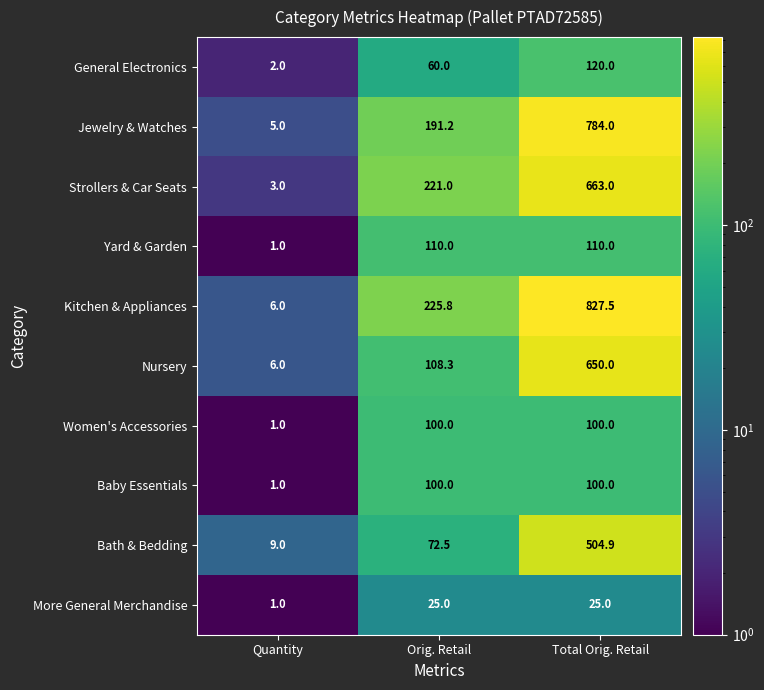

Which series has the largest total across all categories?

Kitchen & Appliances